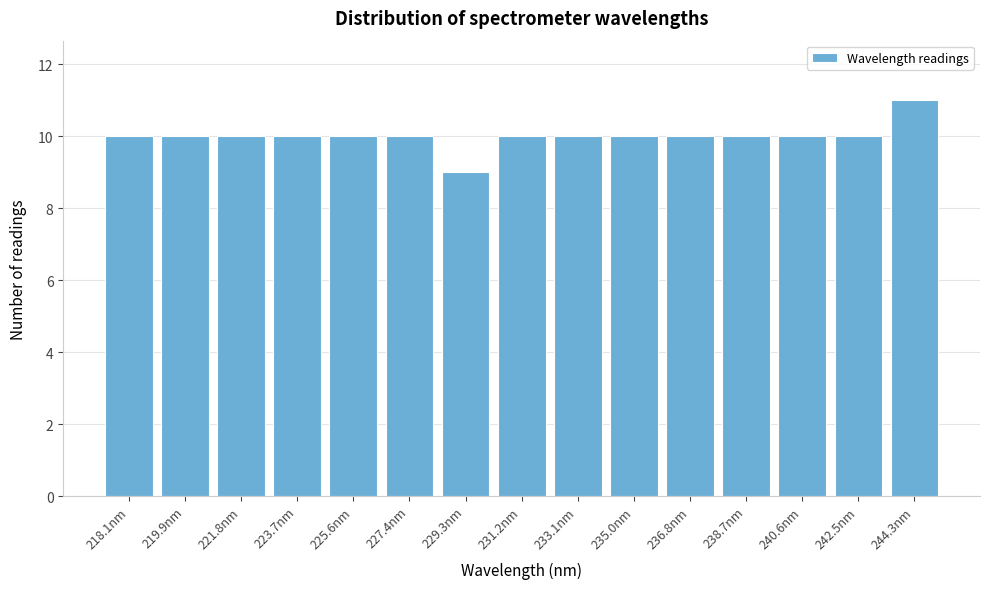

Reading left to right, list all the values displayed in this chart.

10	10	10	10	10	10	9	10	10	10	10	10	10	10	11